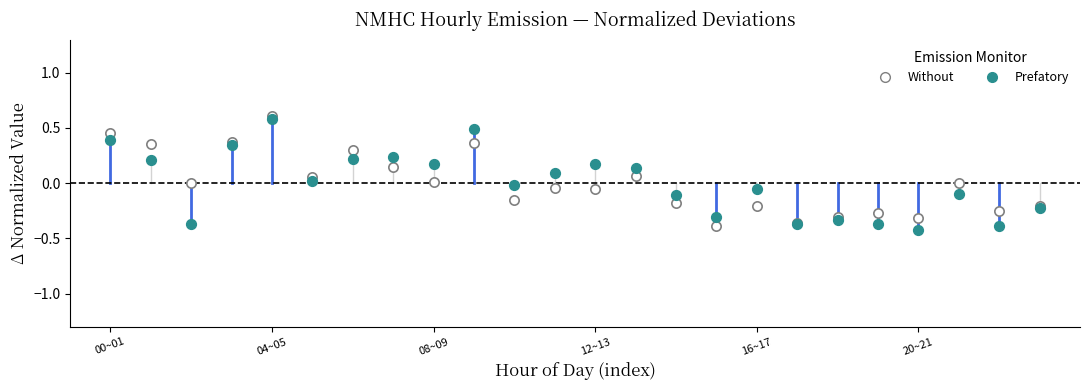

What are all the series names shown in the legend?

Without, Prefatory